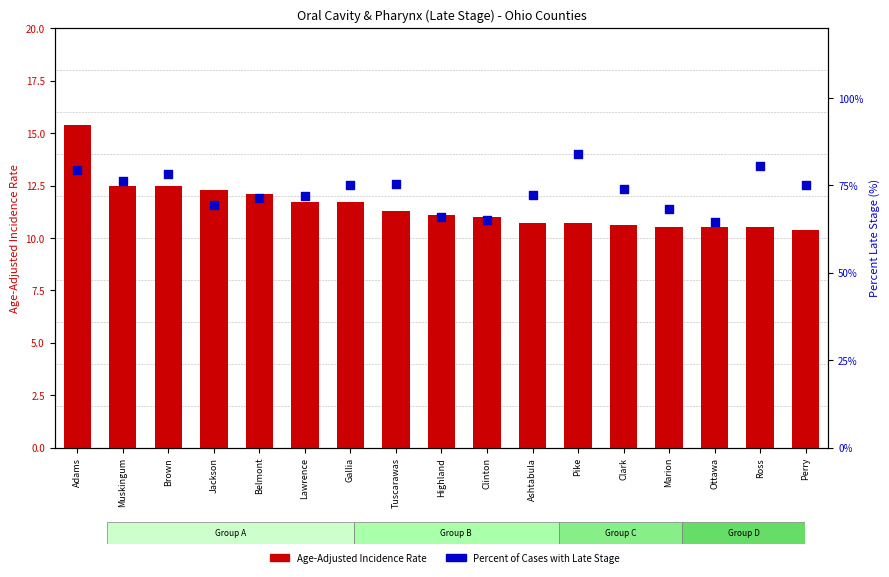

Which series contains the lowest Y value?

Age-Adjusted Incidence Rate